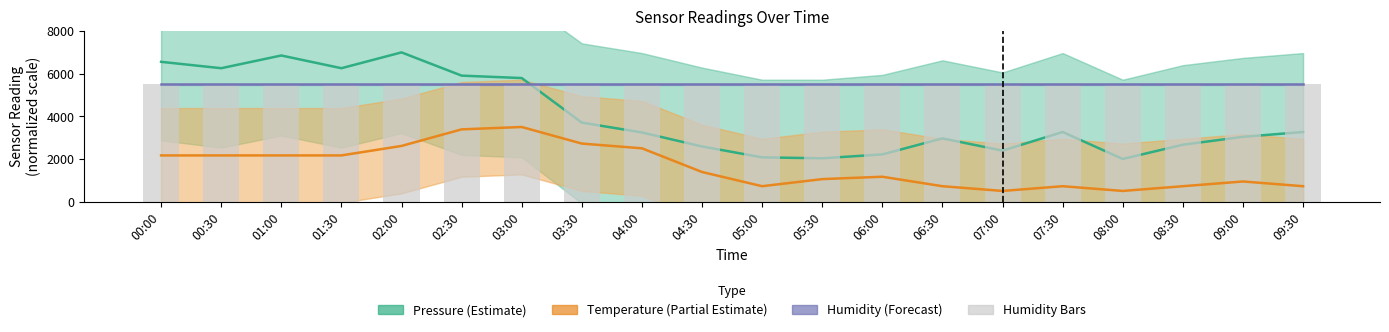

Is it true that Pressure (Estimate) equals 5909.5 at 02:30?

True